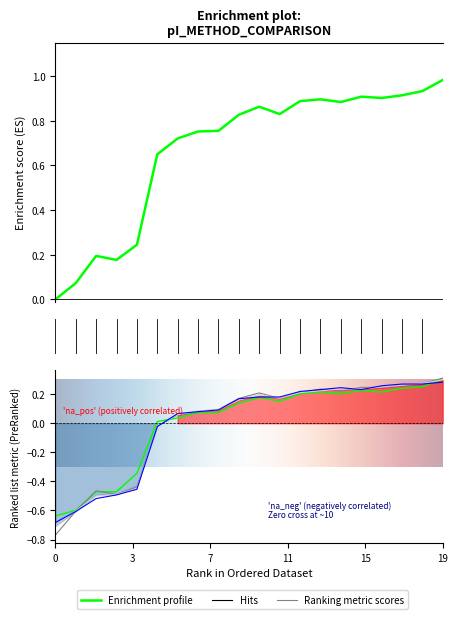

Reading right to left, list all the values displayed in this chart.

Avg_pI: 1.0	0.9	0.9	0.9	0.9	0.9	0.9	0.9	0.8	0.9	0.8	0.8	0.8	0.7	0.7	0.2	0.2	0.2	0.1	0.0
Bjellqvist: 0.3	0.3	0.2	0.2	0.2	0.2	0.2	0.2	0.2	0.2	0.1	0.1	0.1	0.0	0.0	-0.3	-0.5	-0.5	-0.6	-0.6
IPC_peptide: 0.3	0.3	0.3	0.2	0.2	0.2	0.2	0.2	0.2	0.2	0.2	0.1	0.1	0.1	-0.0	-0.4	-0.5	-0.5	-0.6	-0.8
IPC_protein: 0.3	0.3	0.3	0.2	0.2	0.2	0.2	0.2	0.2	0.2	0.2	0.1	0.1	0.1	-0.0	-0.5	-0.5	-0.5	-0.6	-0.7
Sillero: 0.3	0.3	0.3	0.3	0.2	0.2	0.2	0.2	0.2	0.2	0.2	0.1	0.1	0.1	-0.0	-0.5	-0.5	-0.5	-0.6	-0.7